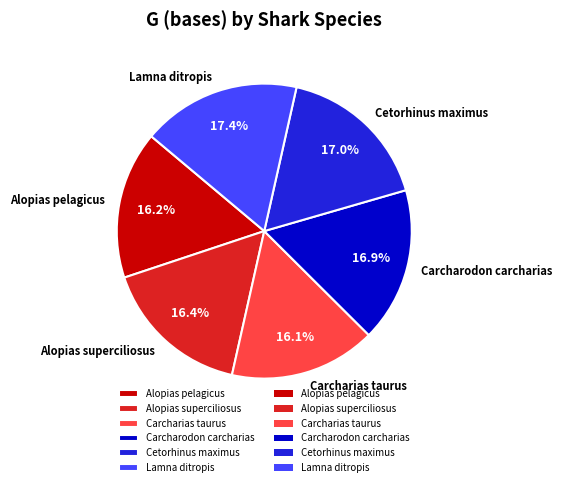

What is the total percentage of Cetorhinus maximus and Alopias pelagicus?

33.2%